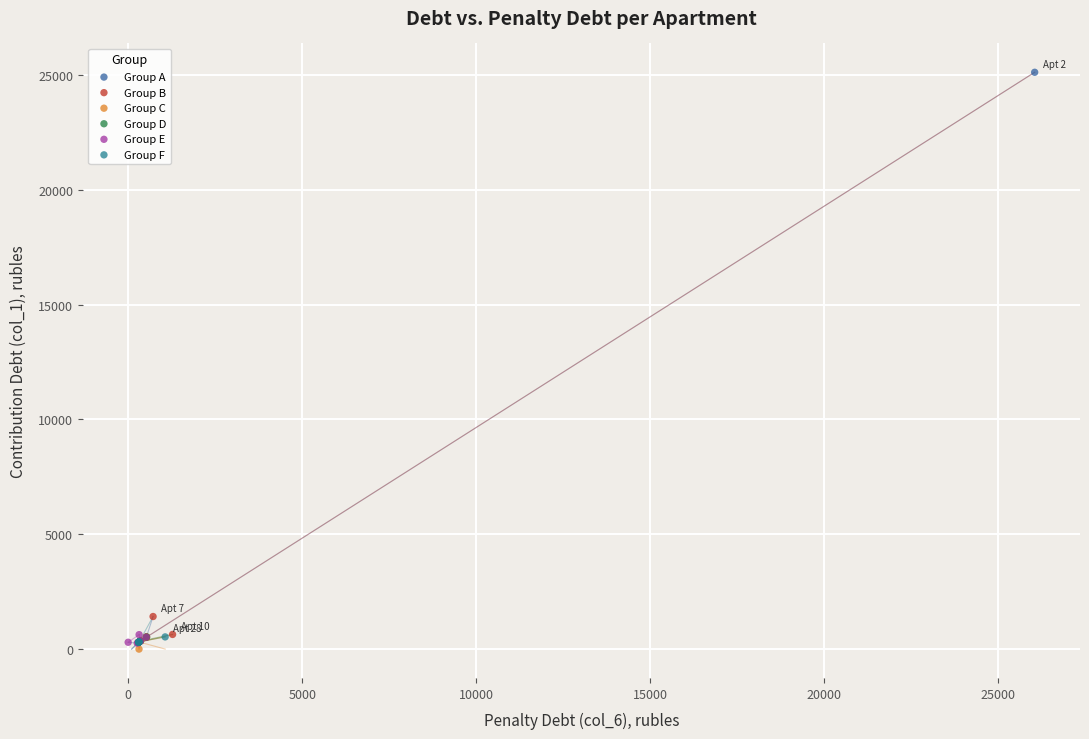

Which series contains the highest Y value?

Group A